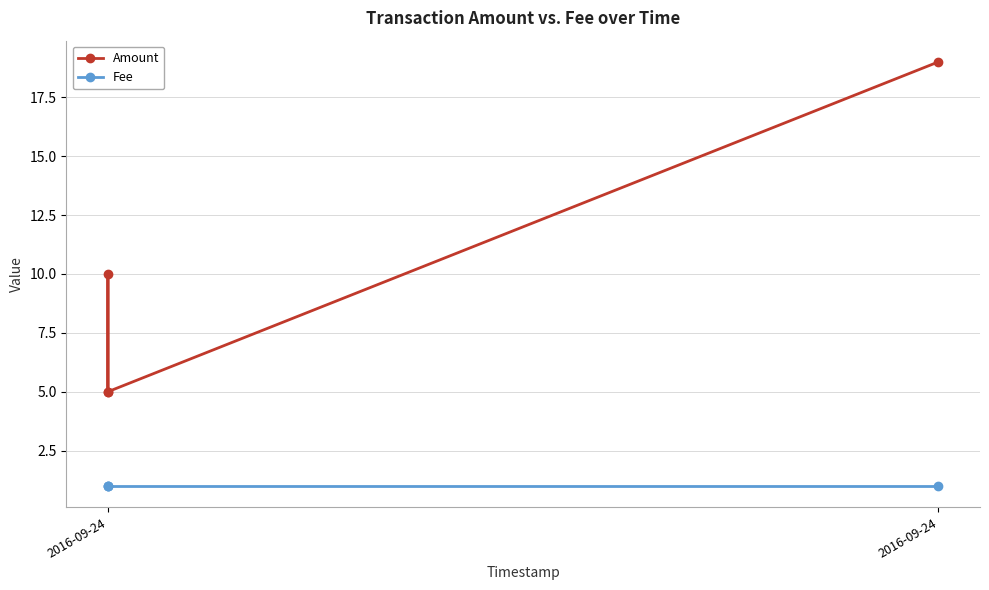

What are all the series names shown in the legend?

Amount, Fee